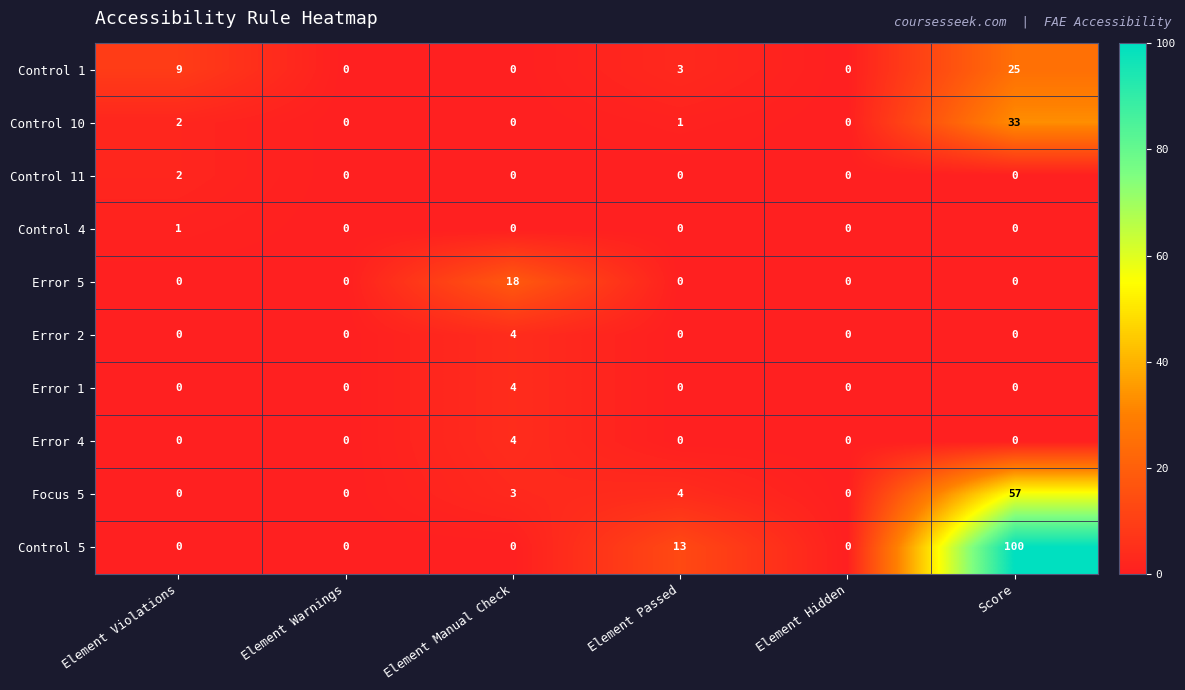

The Control 10 series shows 21 at Element Hidden. True or false?

False